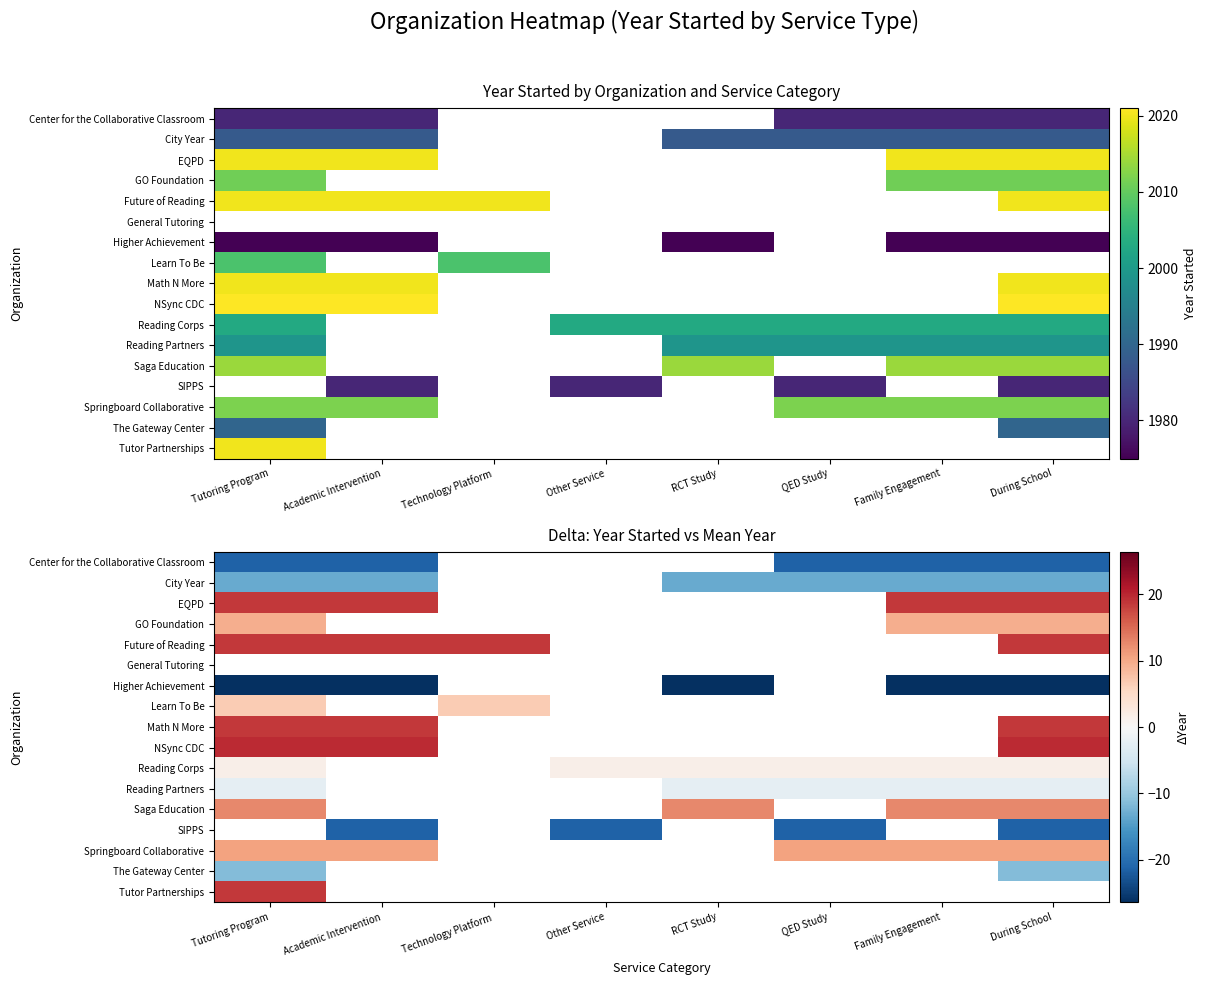

At how many categories does at least one series exceed 0?

8